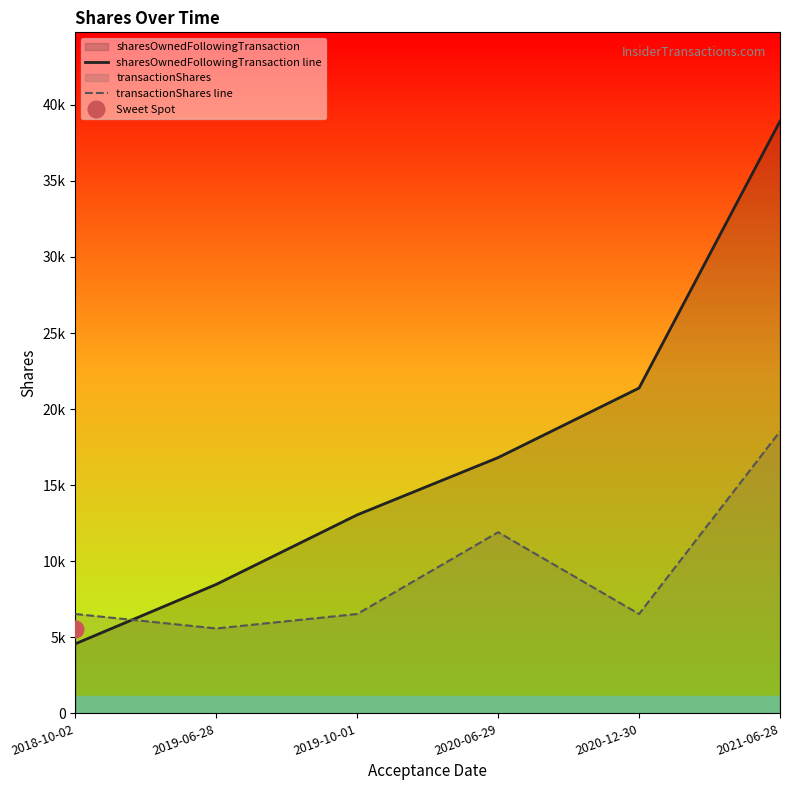

What is the sum of all transactionShares line values?

55614